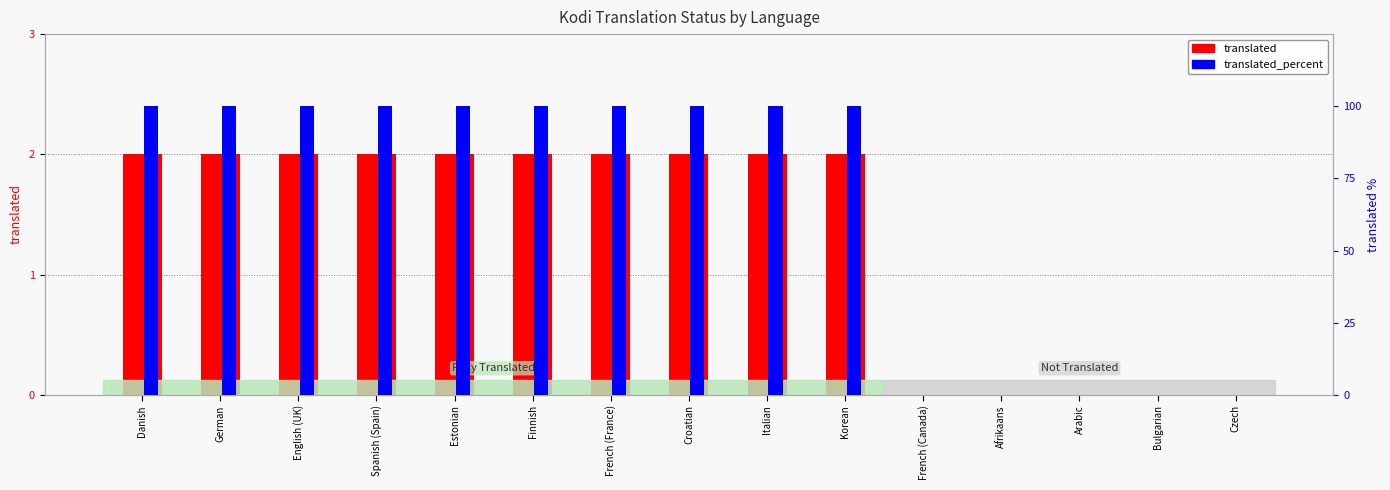

What is the label of the 9th bar from the right?

French (France)